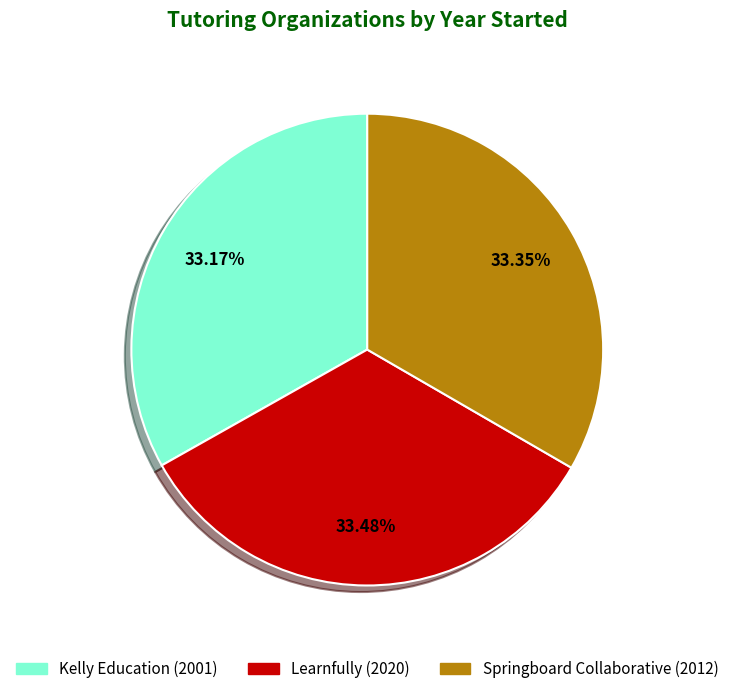

To the nearest percent, what is the combined percentage of Springboard Collaborative and Learnfully?

67%